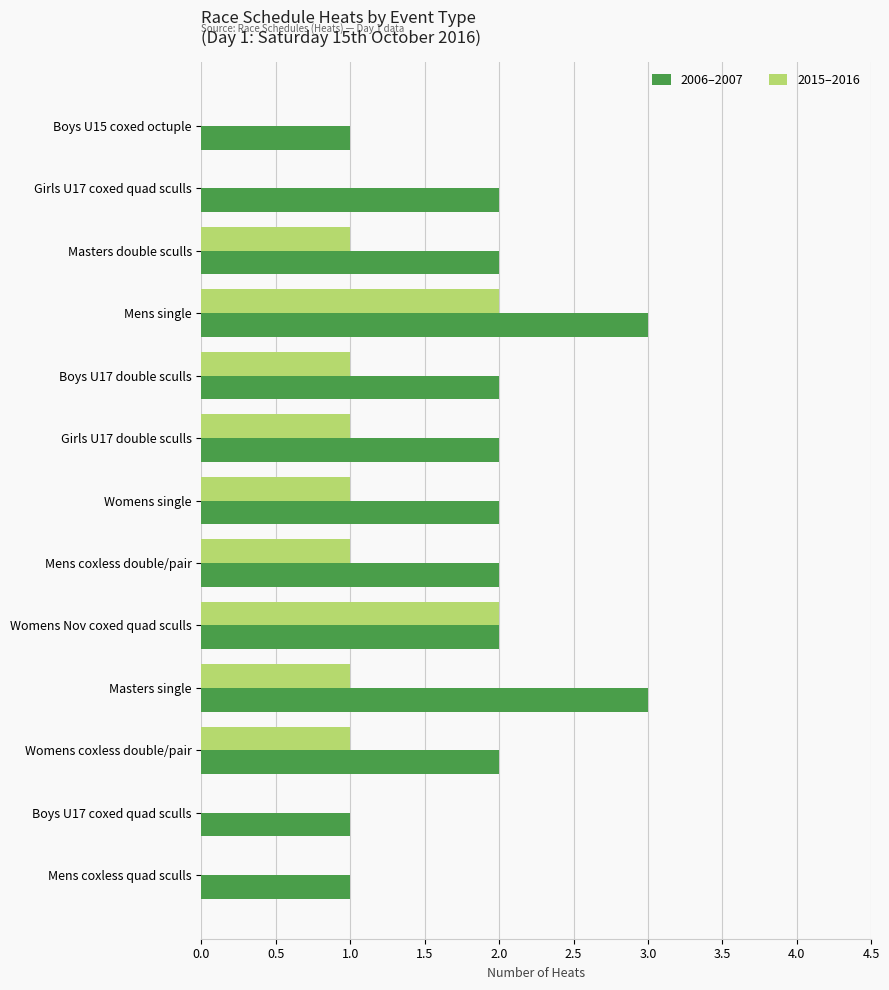

Which series has the largest total across all categories?

2006–2007